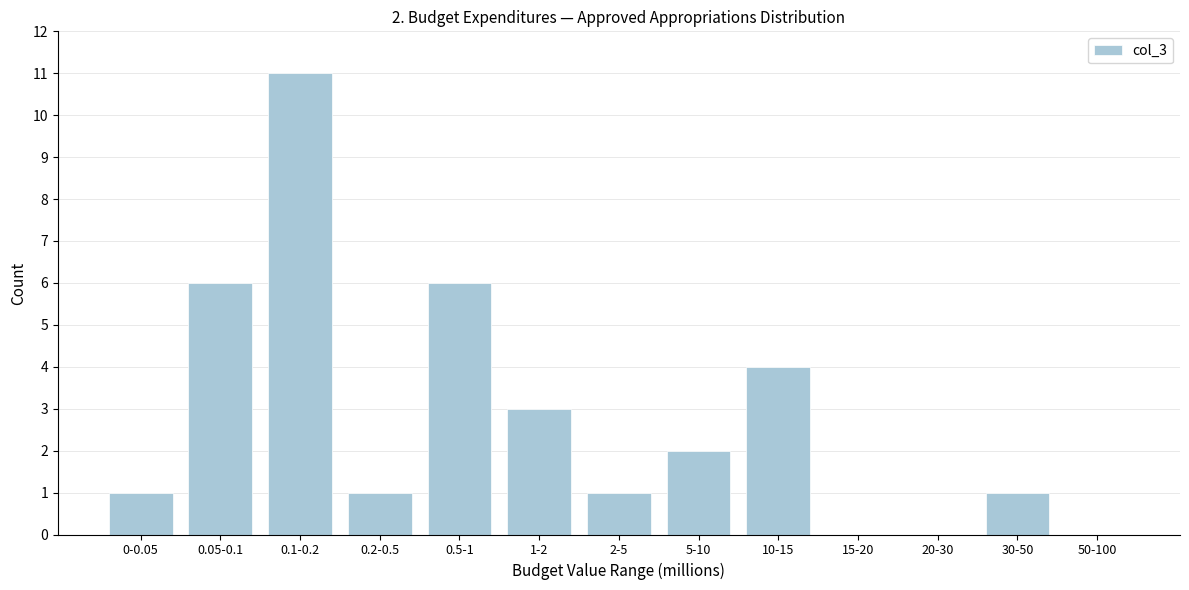

Reading left to right, transcribe all the data shown in this chart.

0-0.05=1	0.05-0.1=6	0.1-0.2=11	0.2-0.5=1	0.5-1=6	1-2=3	2-5=1	5-10=2	10-15=4	15-20=0	20-30=0	30-50=1	50-100=0